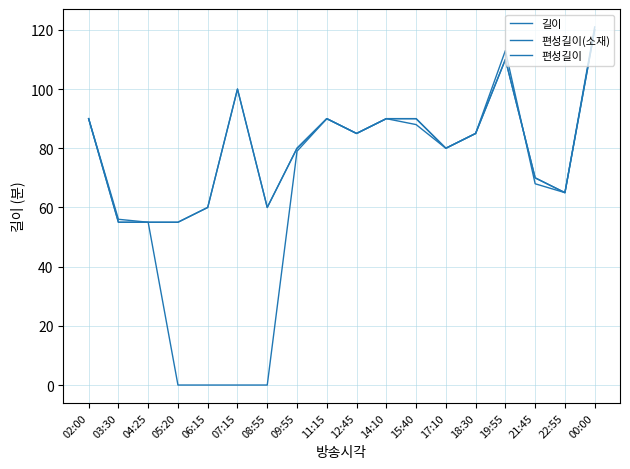

Does the chart have visible grid lines?

Yes